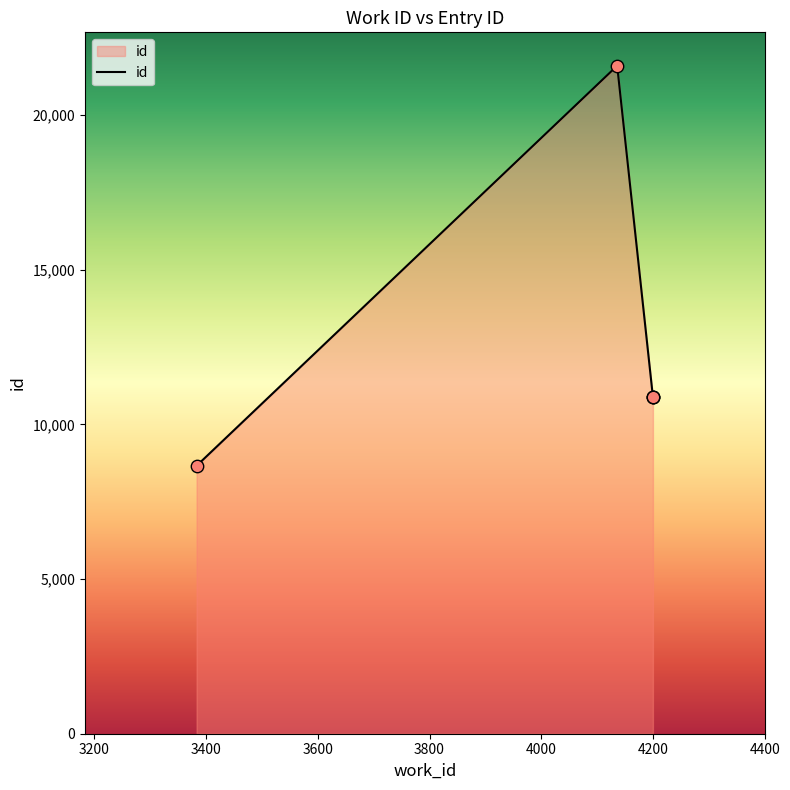

Approximately how many times larger is the value at 4200 compared to 4200?

1.0